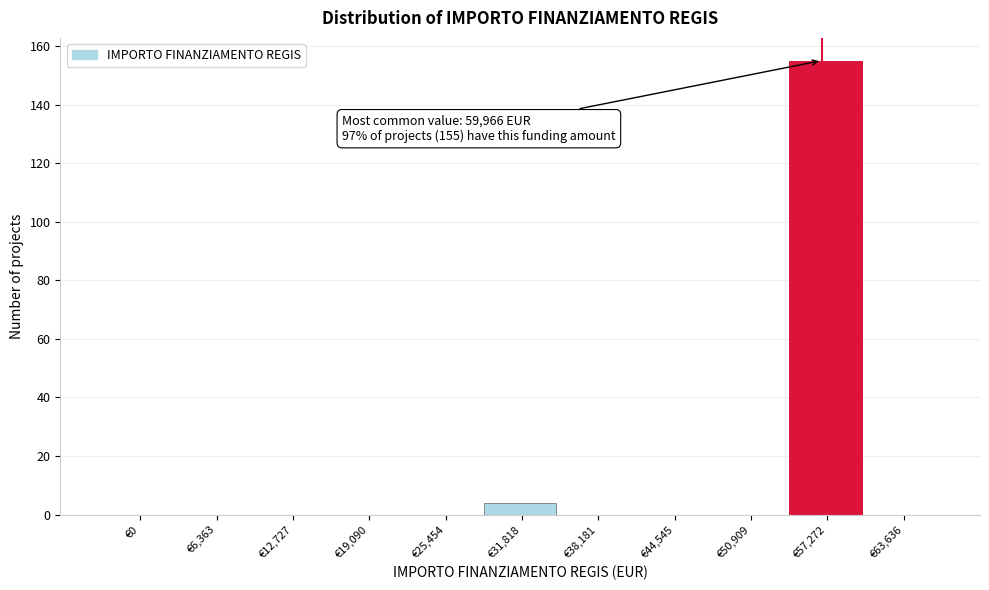

Reading left to right, transcribe all the data shown in this chart.

€0=0	€6,363=0	€12,727=0	€19,090=0	€25,454=0	€31,818=4	€38,181=0	€44,545=0	€50,909=0	€57,272=155	€63,636=0